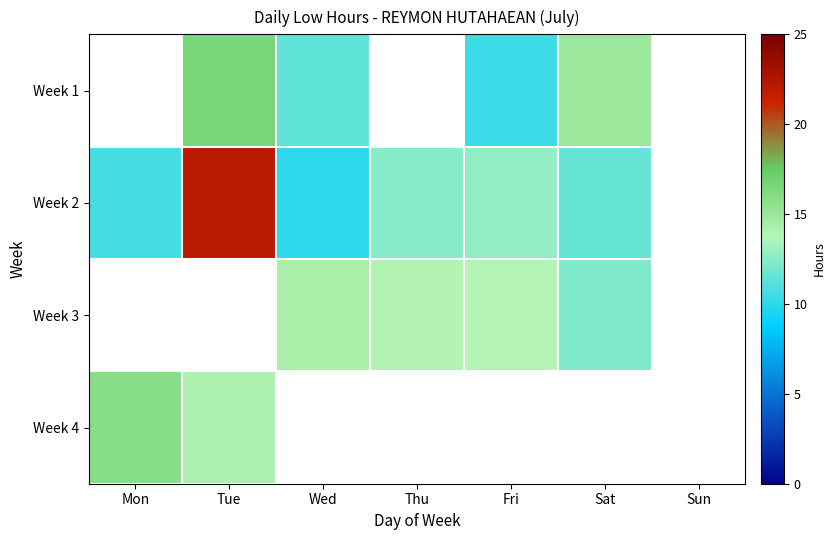

Which series has the largest range (max minus min)?

Week 2